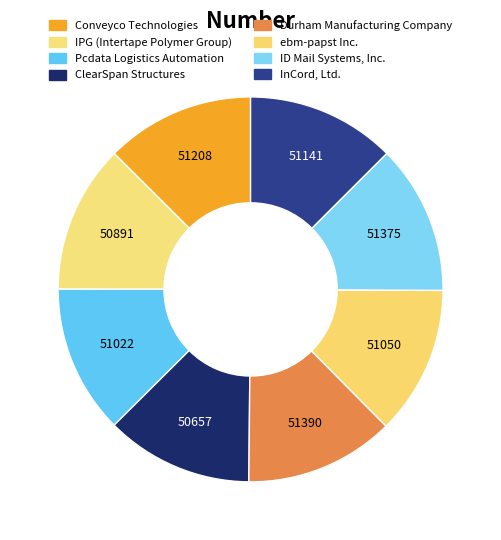

How many slices are in this pie chart?

8